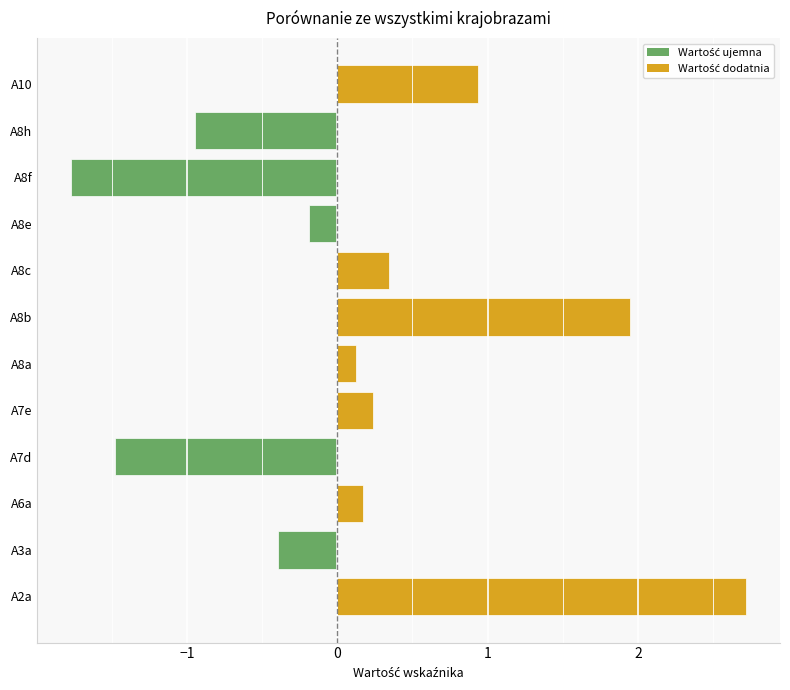

How many bars are there in total?

12